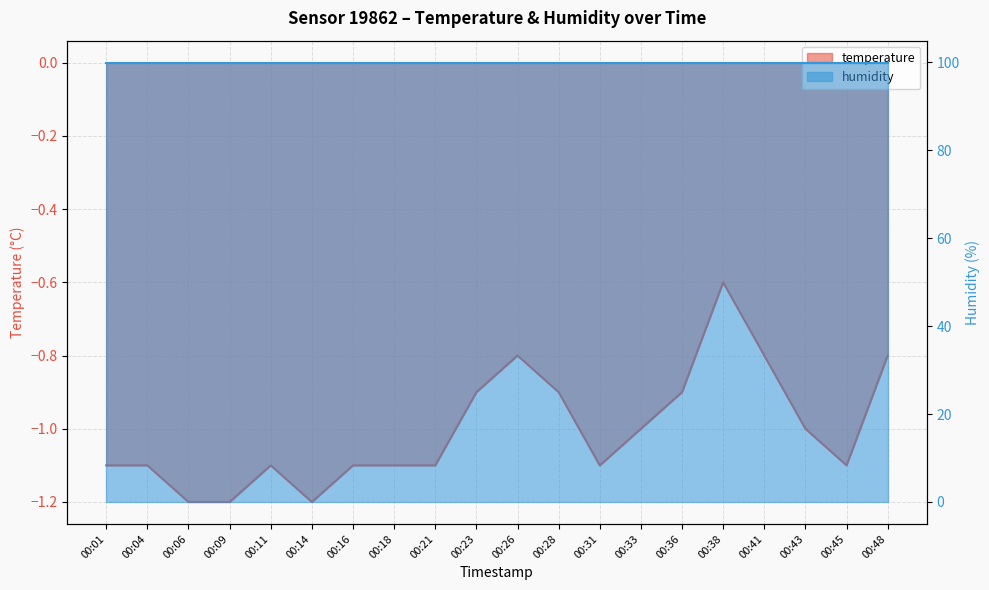

At which label is the value closest to 0?

00:38